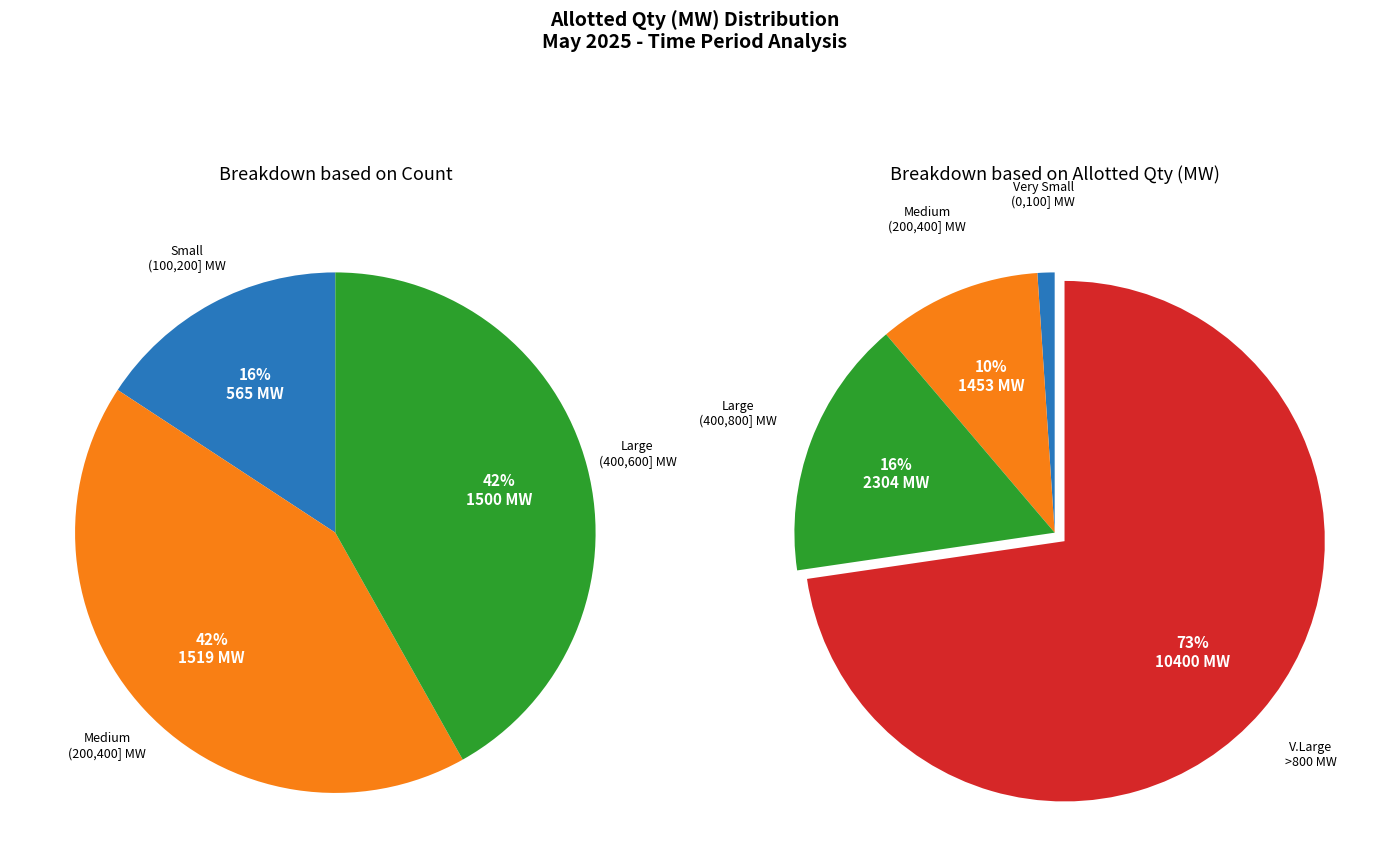

Does any single category account for the majority?

No